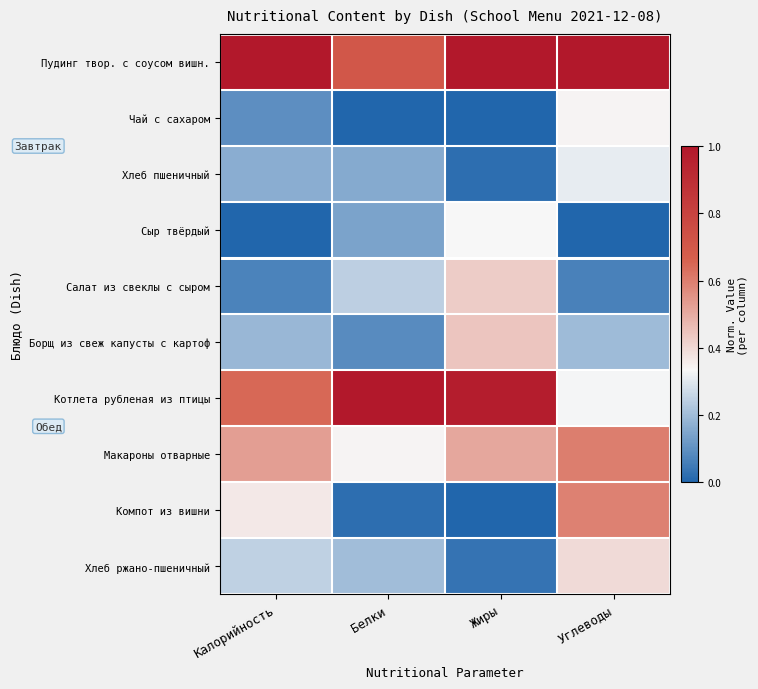

What is the total value across all series at Калорийность?

3.3